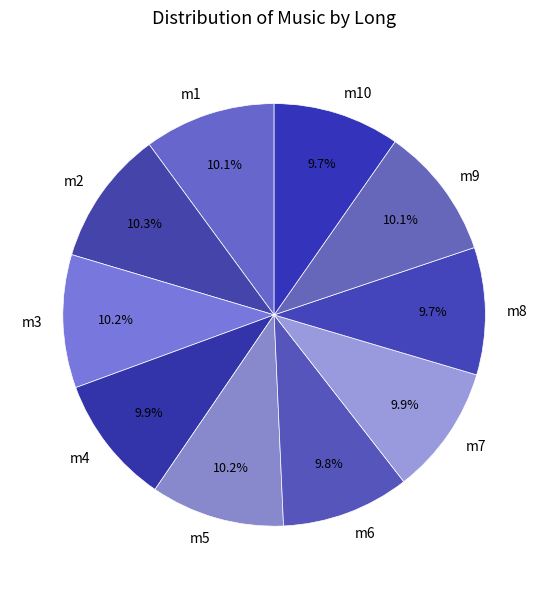

Count the number of slices in the pie.

10